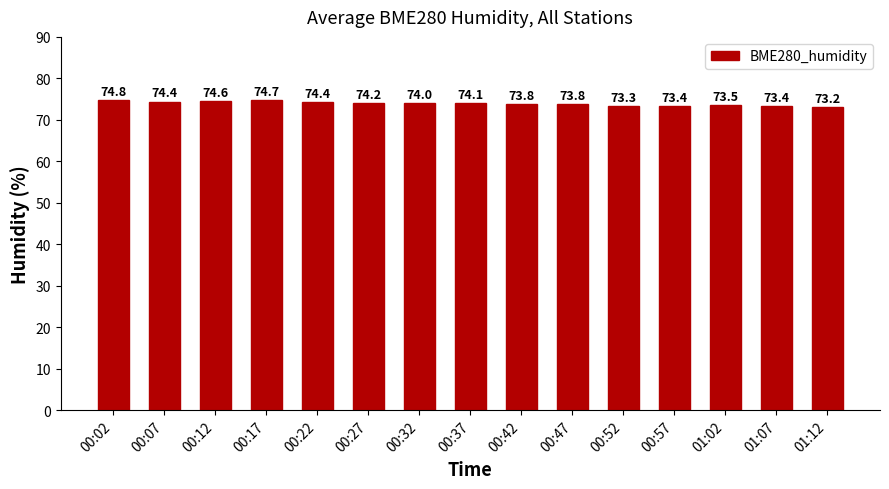

Between 00:02 and 00:17, which is larger?

00:02